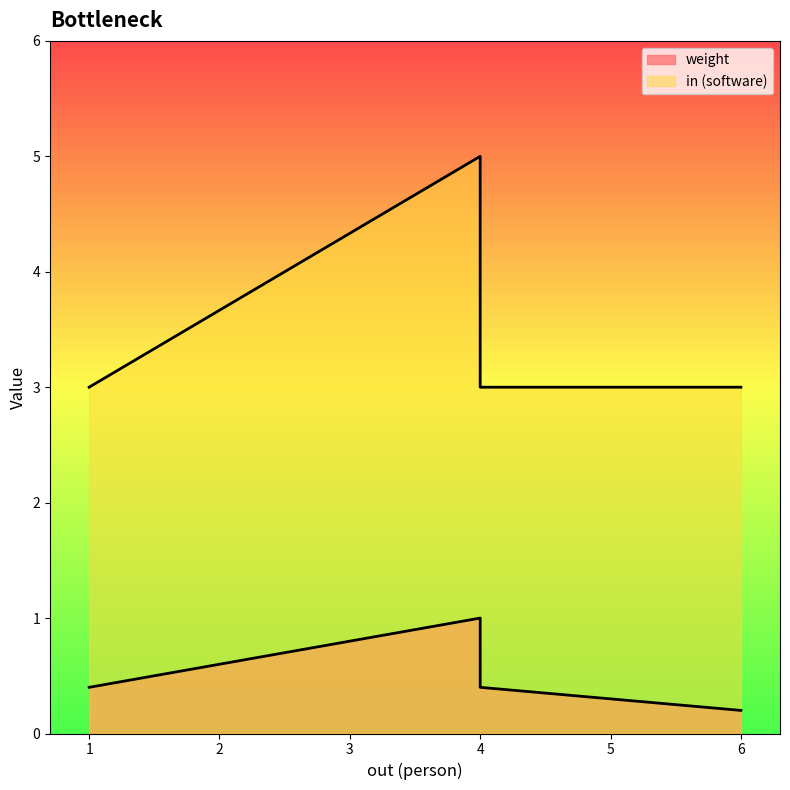

True or false: in (software) has a value of 3.0 at 1.0.

True